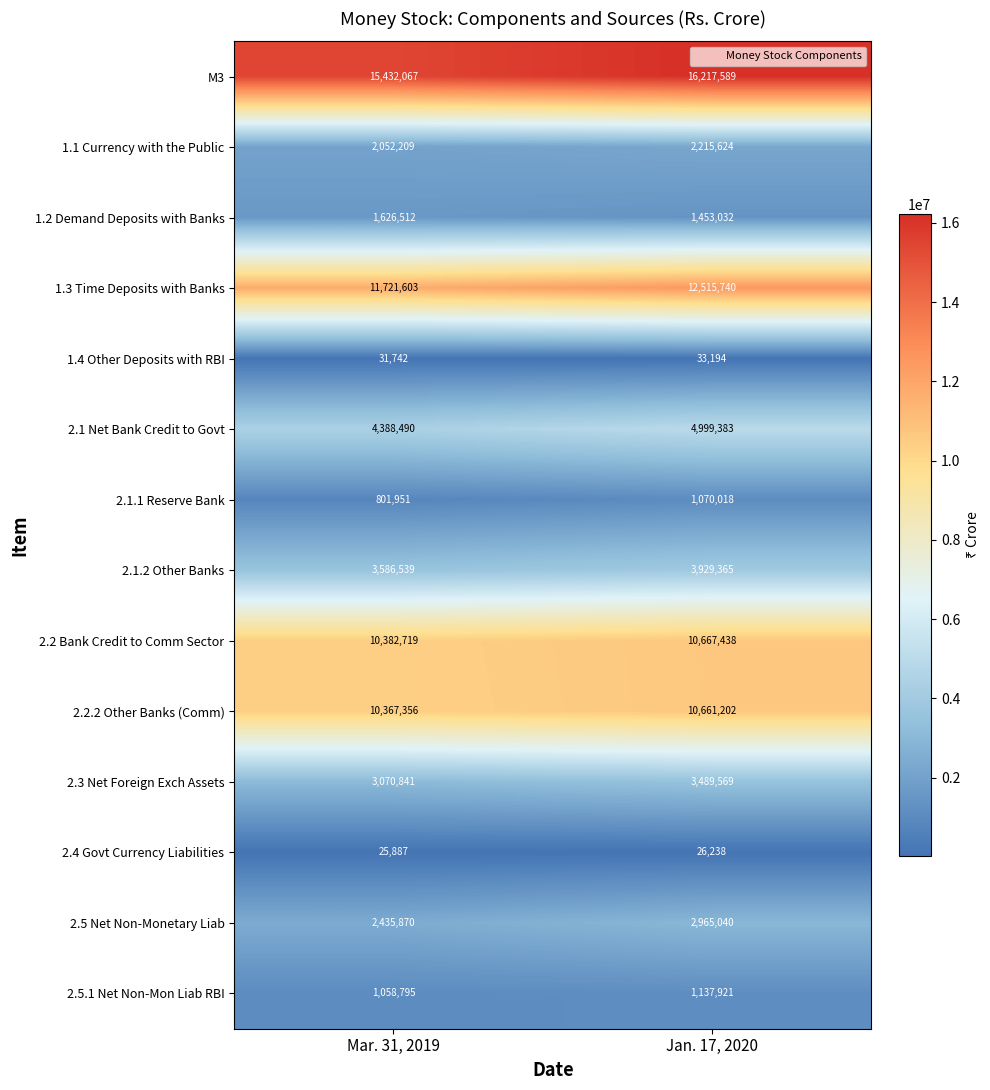

Where is 1.4 Other Deposits with RBI nearest to the value 32468?

Mar. 31, 2019